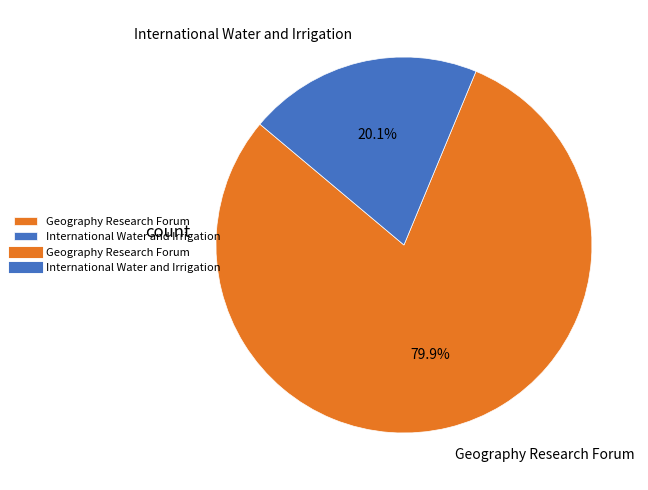

Rank the categories by value from lowest to highest.

International Water and Irrigation, Geography Research Forum